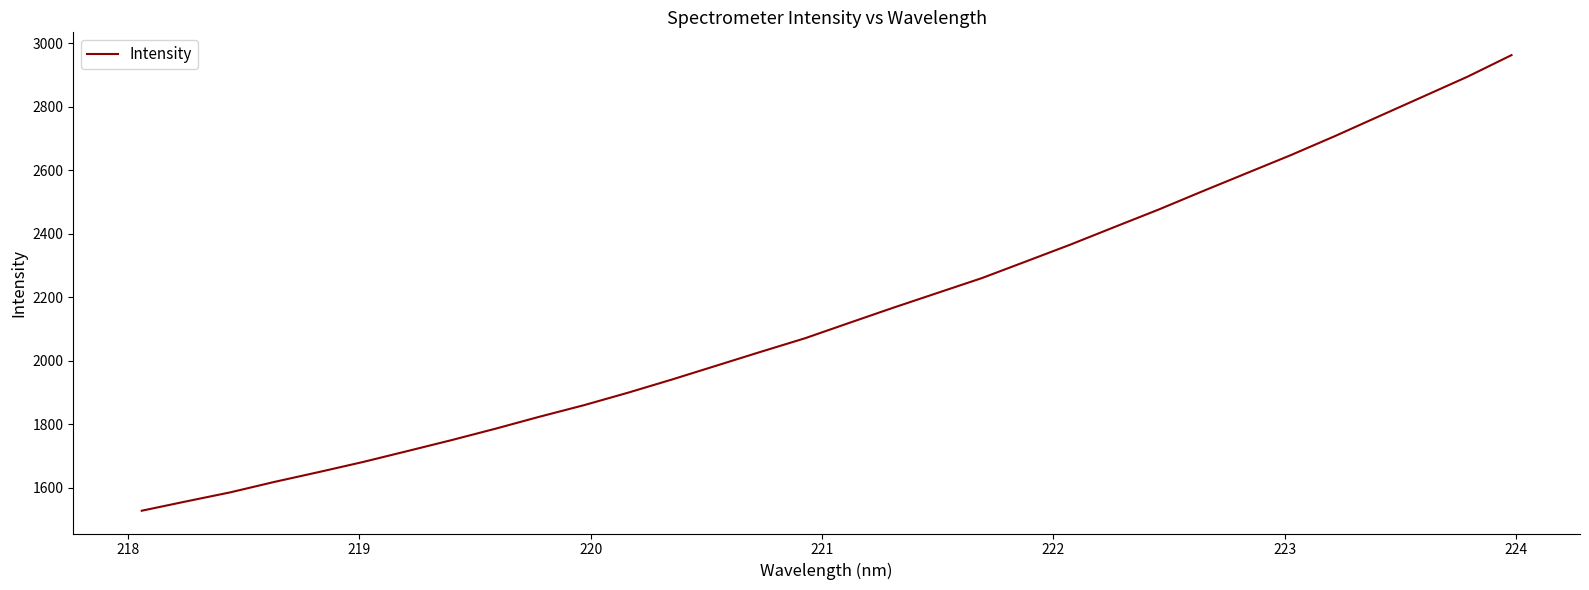

What is the difference between the maximum and minimum values?

1435.4